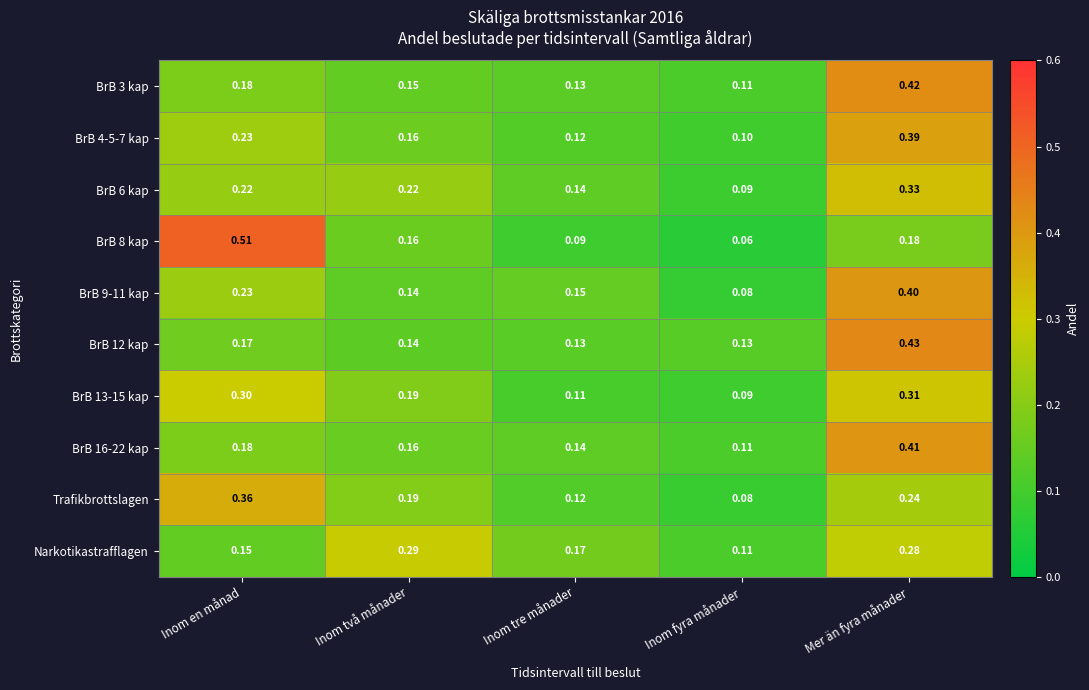

Where is BrB 8 kap nearest to the value 0?

Inom fyra månader